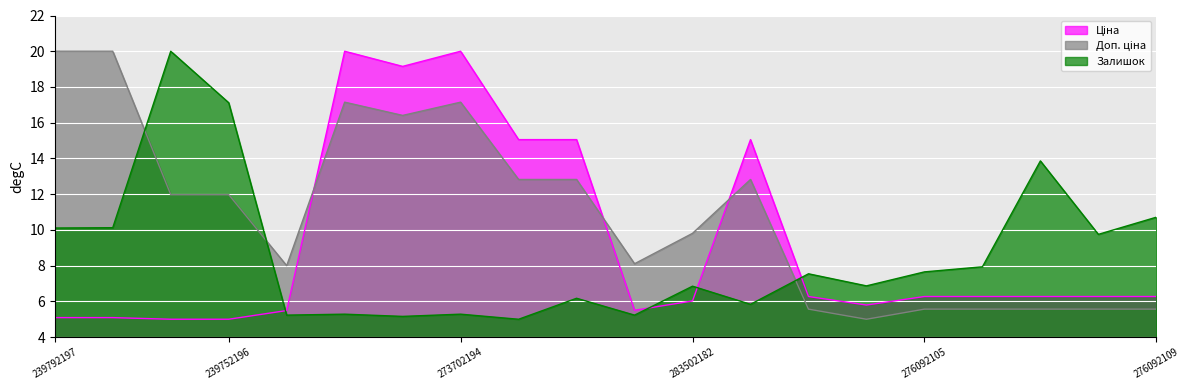

Which series has the largest total across all categories?

Доп. ціна